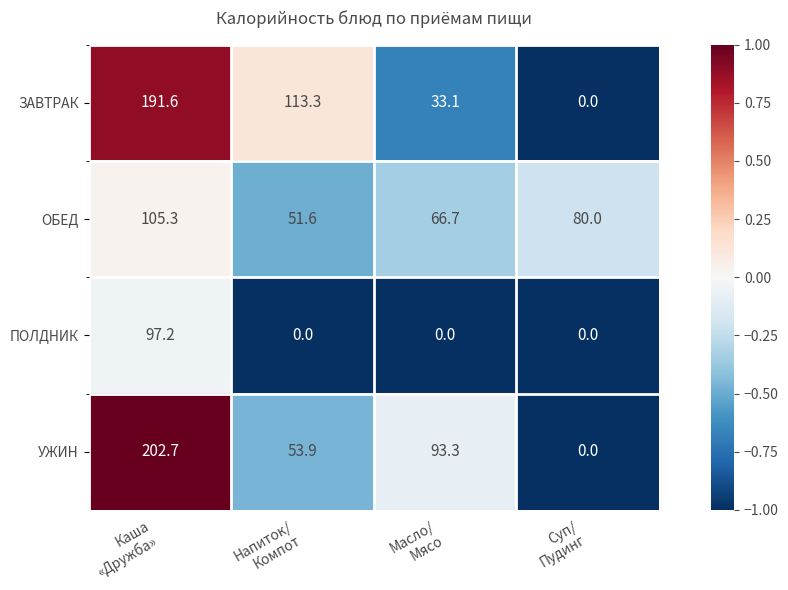

At which category is the sum across all series the highest?

Каша
«Дружба»